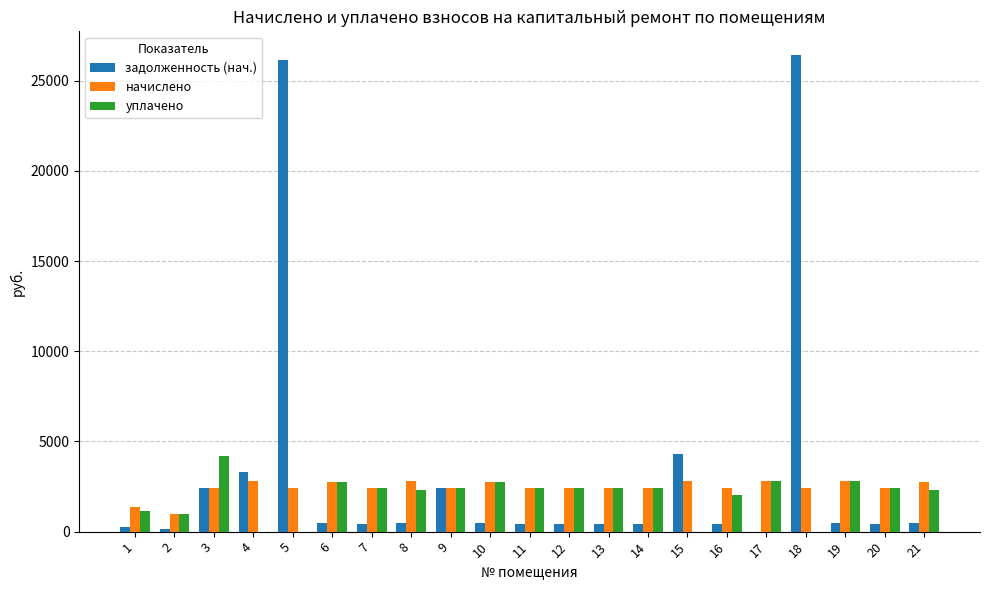

Which category has the highest value in the задолженность (нач.) series?

18